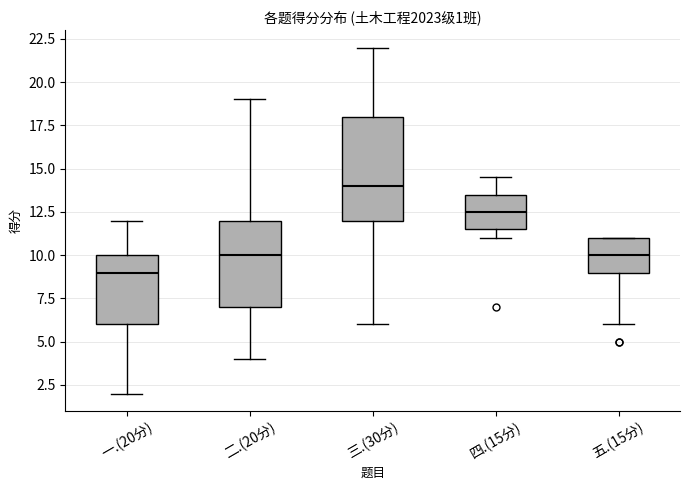

Which box's median line is the highest?

三.(30分)